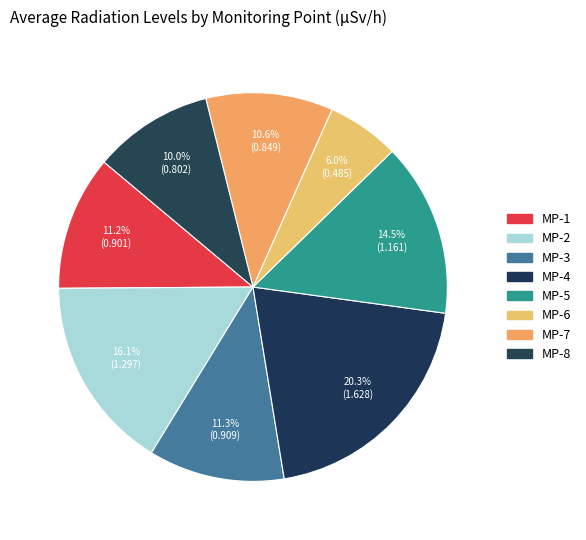

What is the smallest slice in the pie chart?

MP-6